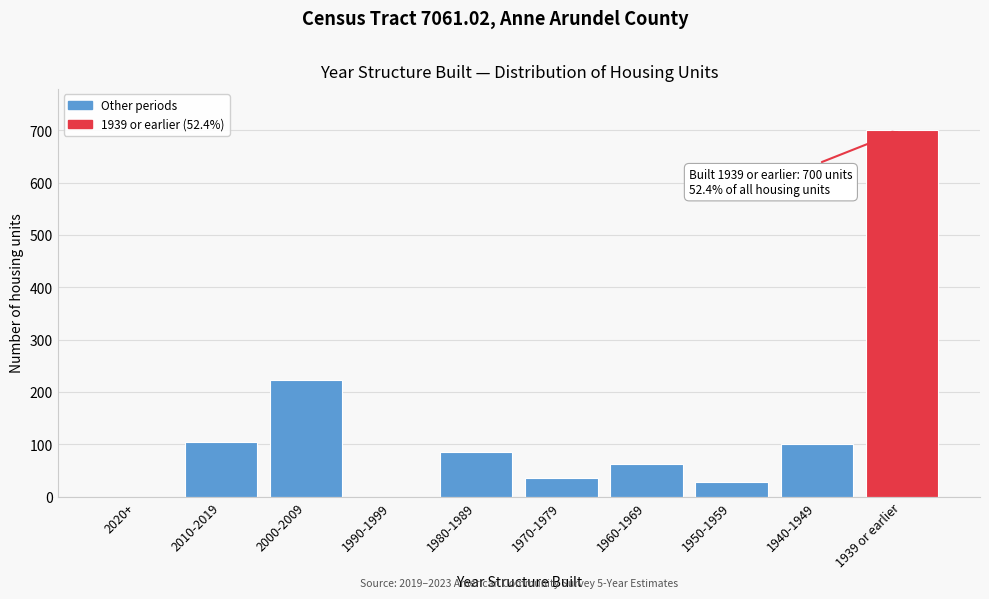

Reading left to right, list all the values displayed in this chart.

2020+=0	2010-2019=104	2000-2009=222	1990-1999=0	1980-1989=85	1970-1979=35	1960-1969=62	1950-1959=27	1940-1949=100	1939 or earlier=700